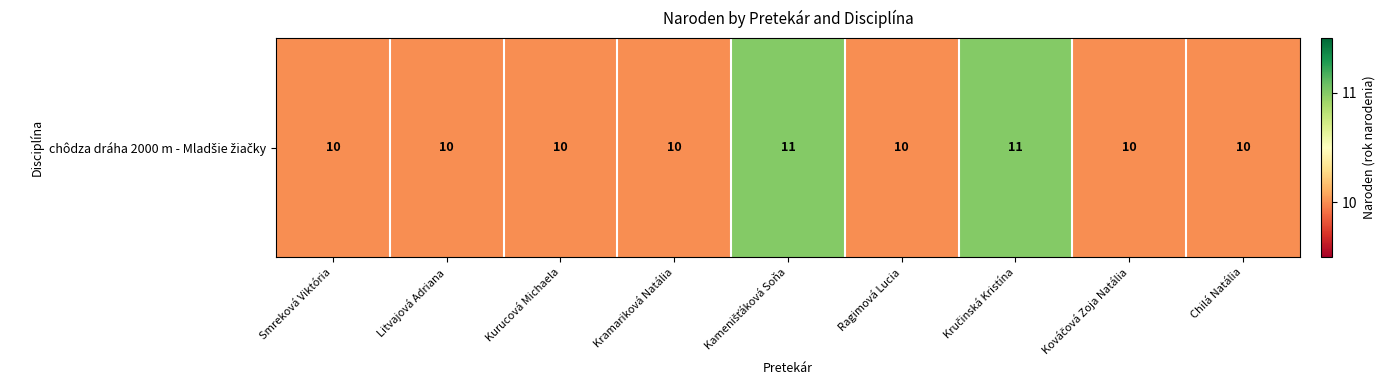

Reading left to right, extract all data points from this chart.

Smreková Viktória=10	Litvajová Adriana=10	Kurucová Michaela=10	Kramariková Natália=10	Kamenišťáková Soňa=11	Ragimová Lucia=10	Kručinská Kristína=11	Kováčová Zoja Natália=10	Chilá Natália=10